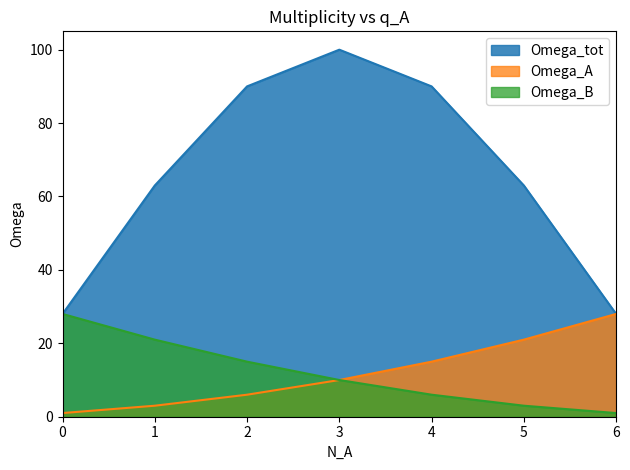

The Omega_B series shows 2 at 6. True or false?

False